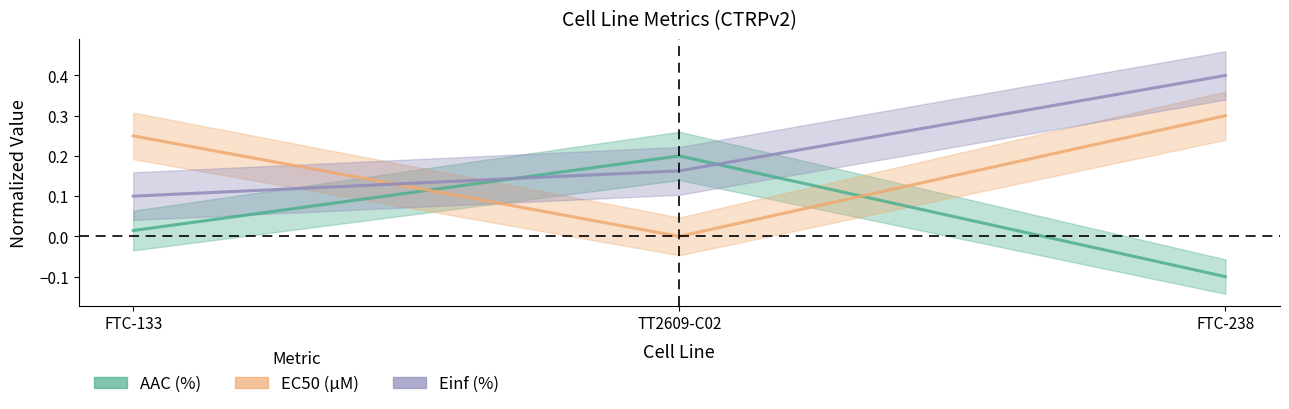

How many data points in AAC (%) are less than 0?

1